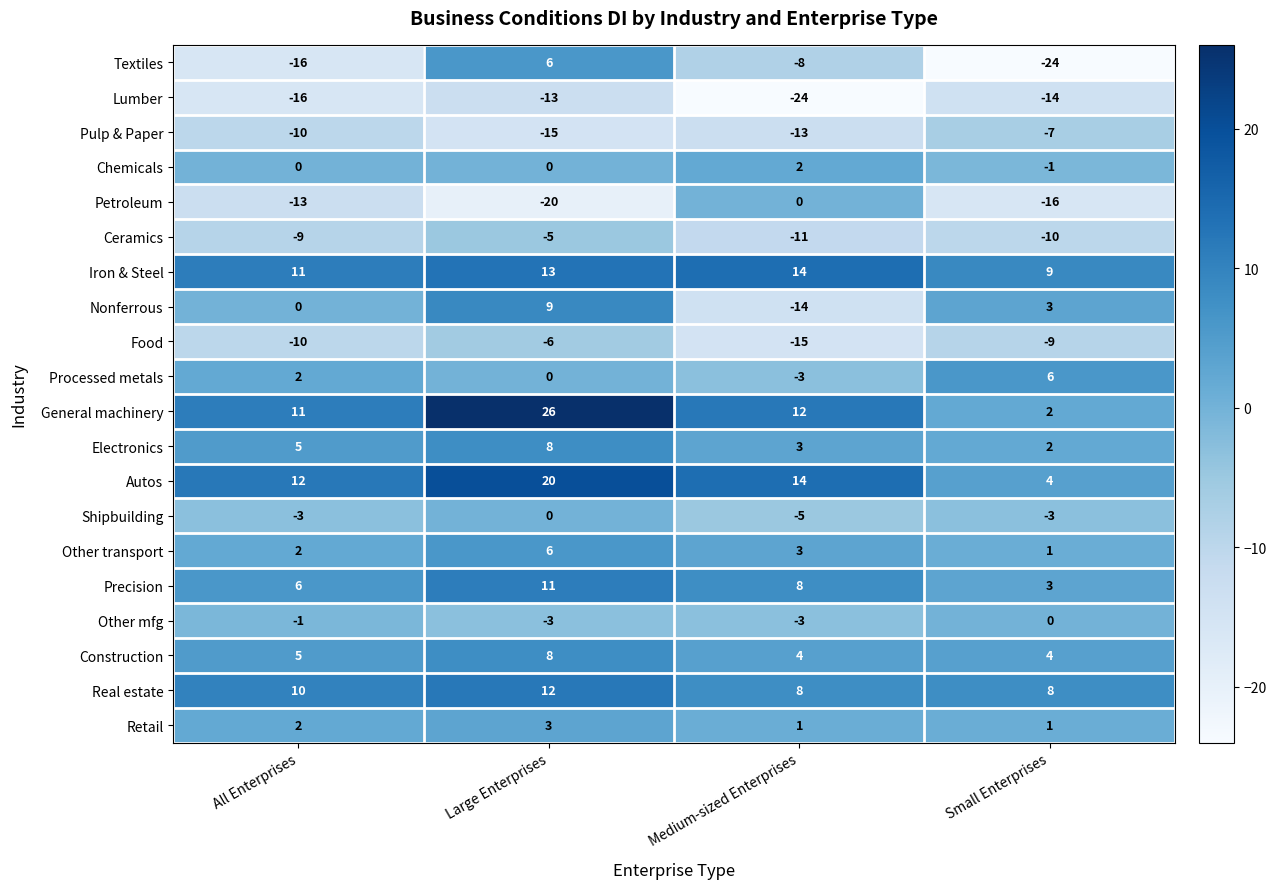

What is the maximum value shown in the chart?

26